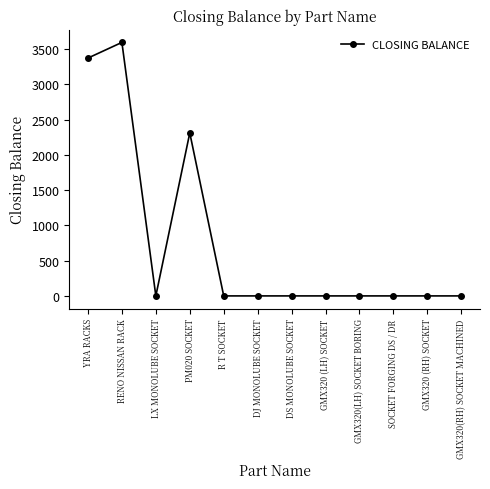

The chart shows a value of 1561 at RENO NISSAN RACK. True or false?

False